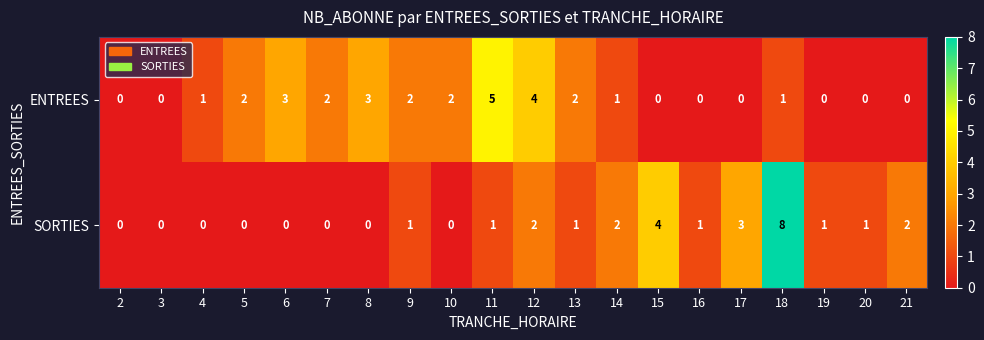

What is the maximum value shown in the chart?

8